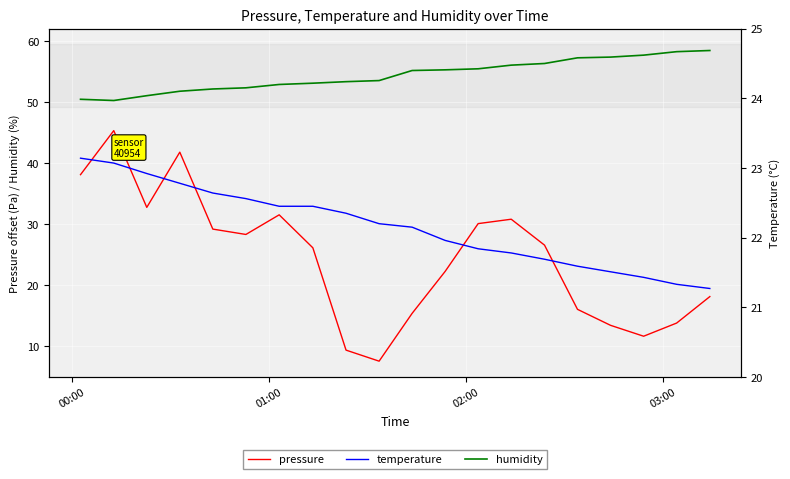

True or false: pressure and humidity cross at least once.

False